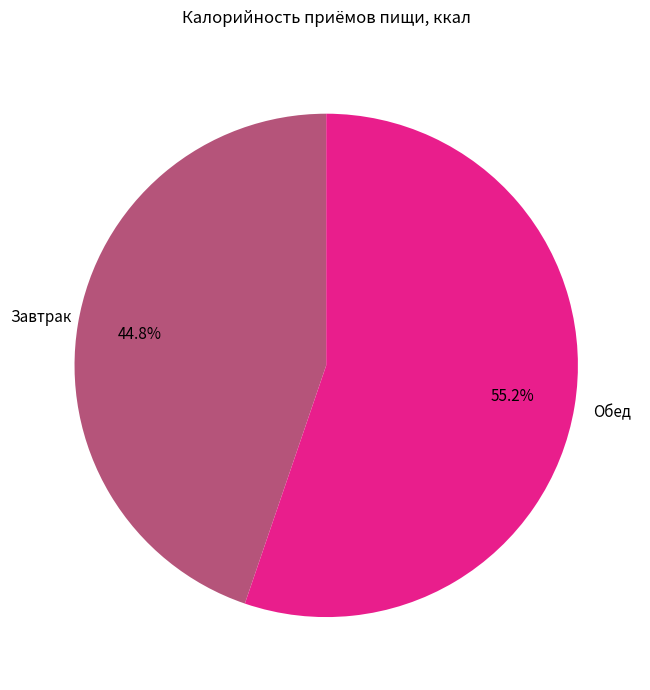

How many segments does this pie chart have?

2